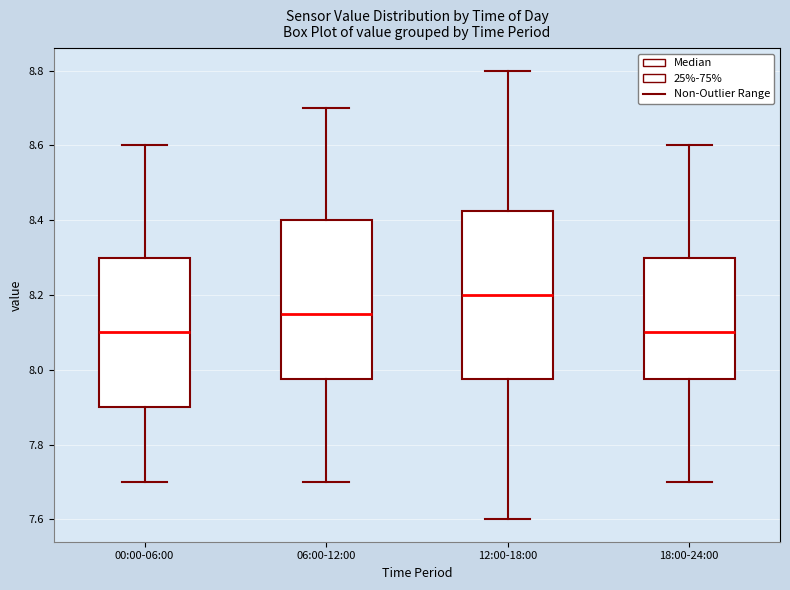

Reading left to right, read every box against the y-axis: the position of its median line, the range the box covers, and the ends of its whiskers. The values are not printed on the chart, so give them approximately, as read against the axis.

00:00-06:00: median 8.10, box 7.90 to 8.30, whiskers 7.70 to 8.60
06:00-12:00: median 8.16, box 7.98 to 8.40, whiskers 7.70 to 8.70
12:00-18:00: median 8.20, box 7.98 to 8.42, whiskers 7.60 to 8.80
18:00-24:00: median 8.10, box 7.98 to 8.30, whiskers 7.70 to 8.60